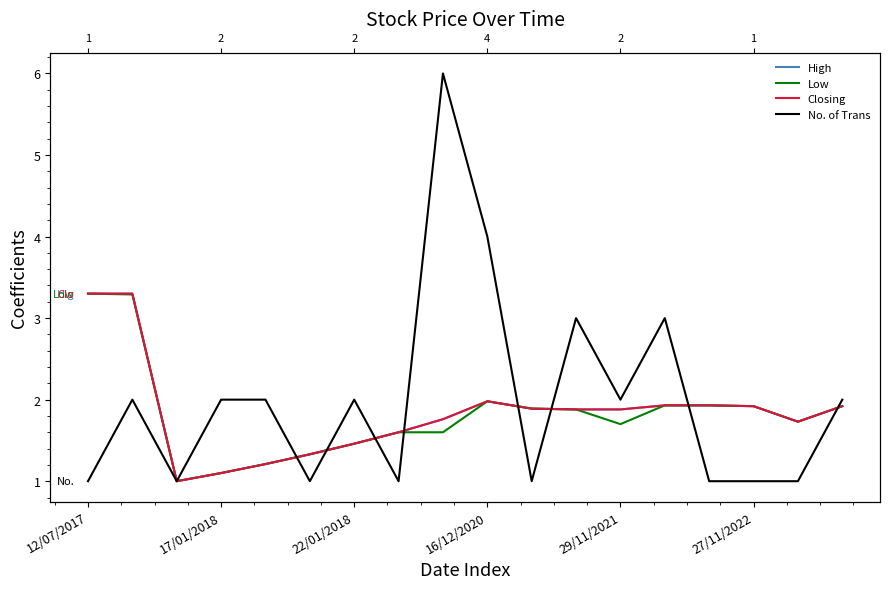

How many lines are shown in the chart?

4